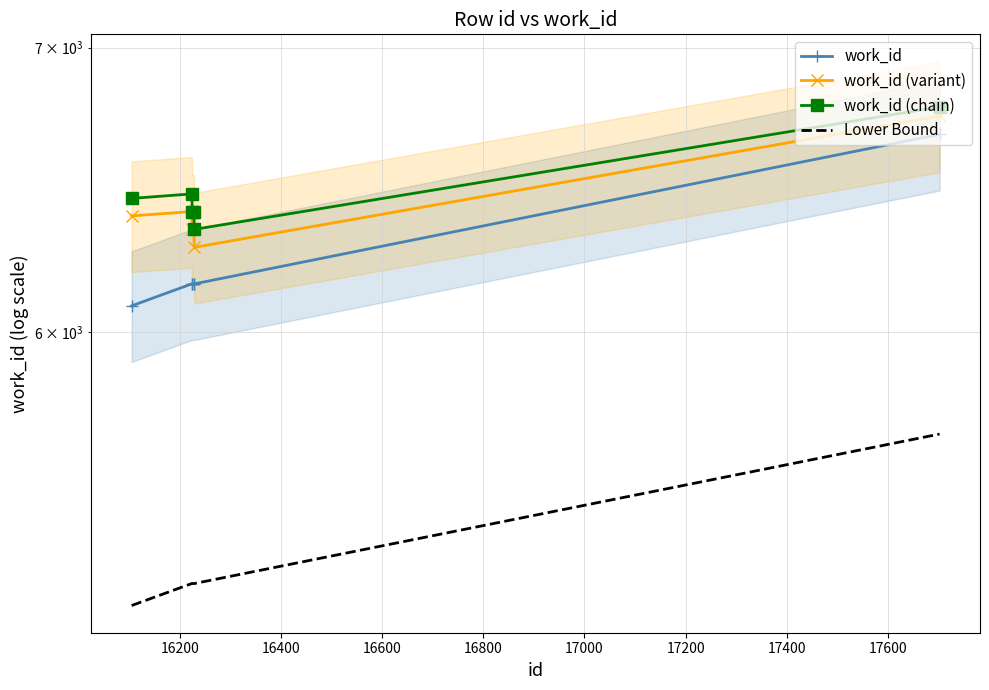

Count the number of categories in the chart.

6